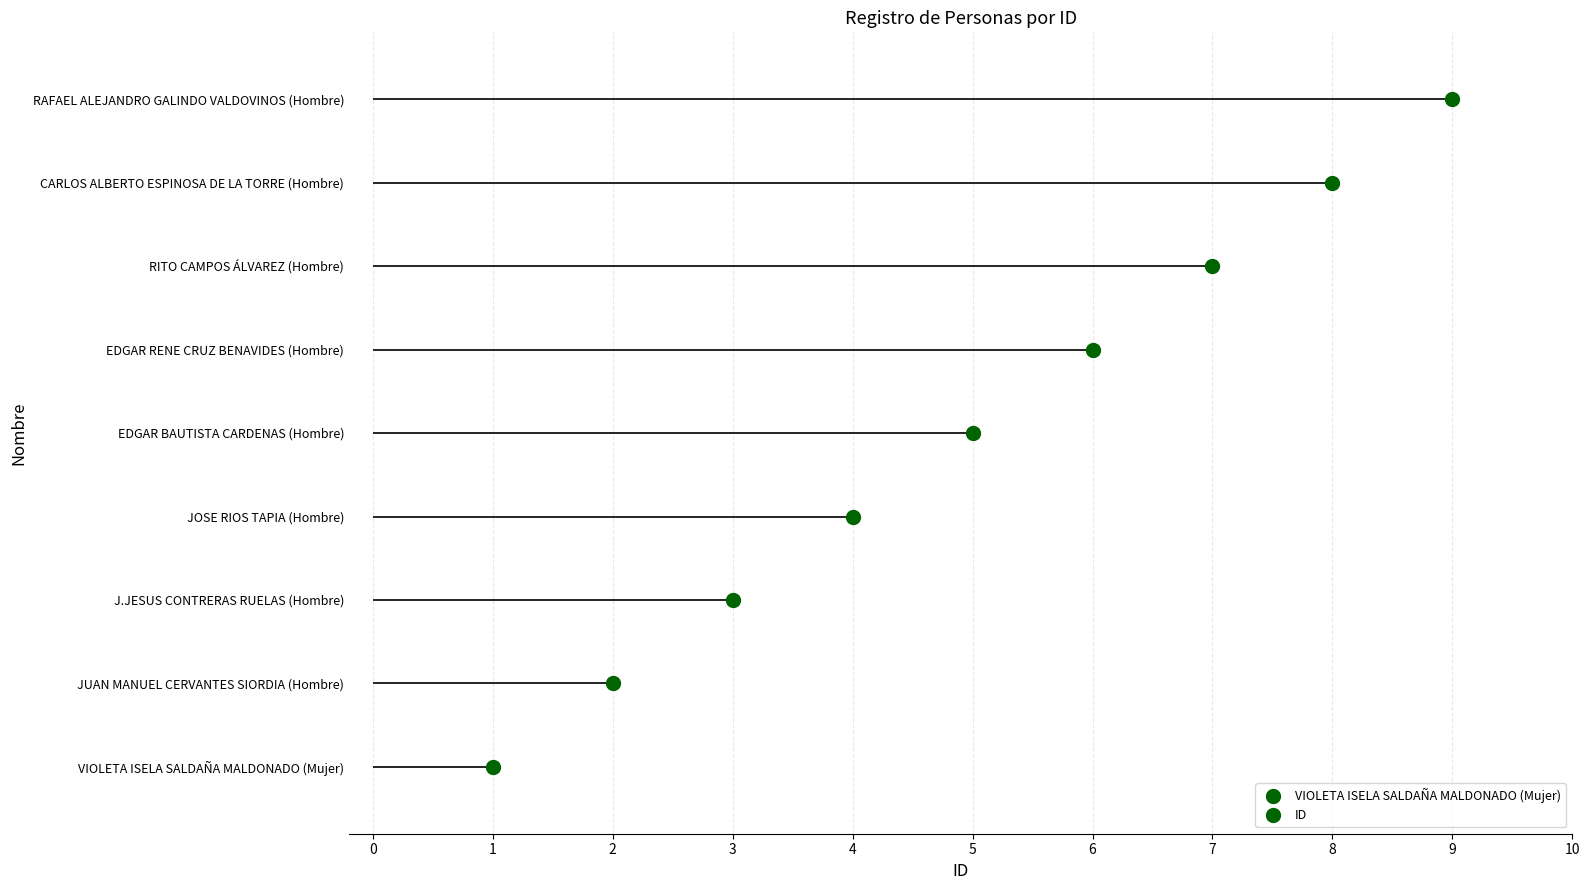

List the labels in order of value, smallest first.

VIOLETA ISELA SALDAÑA MALDONADO (Mujer), JUAN MANUEL CERVANTES SIORDIA (Hombre), J.JESUS CONTRERAS RUELAS (Hombre), JOSE RIOS TAPIA (Hombre), EDGAR BAUTISTA CARDENAS (Hombre), EDGAR RENE CRUZ BENAVIDES (Hombre), RITO CAMPOS ÁLVAREZ (Hombre), CARLOS ALBERTO ESPINOSA DE LA TORRE (Hombre), RAFAEL ALEJANDRO GALINDO VALDOVINOS (Hombre)